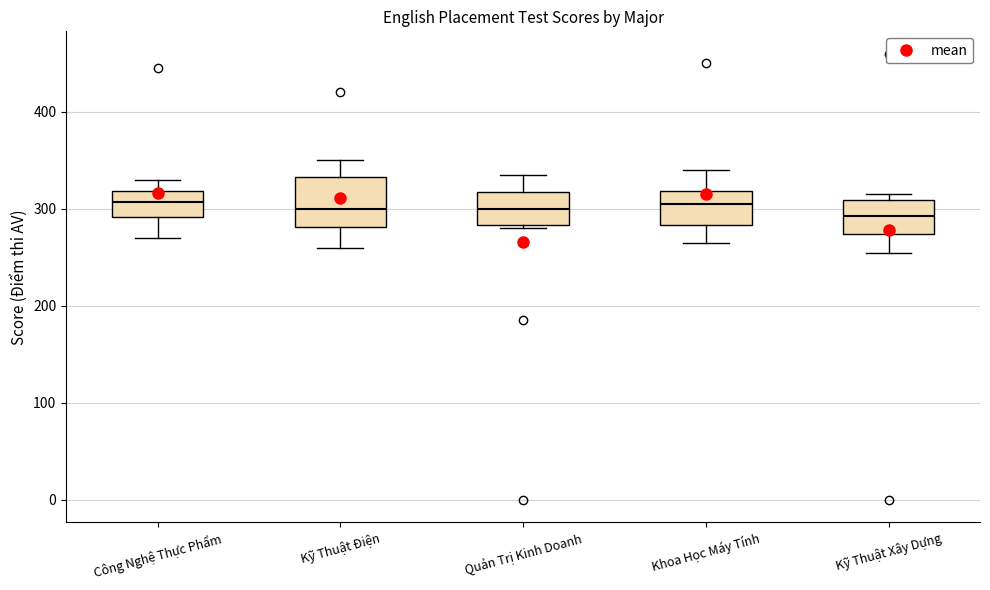

Comparing the boxes themselves (not the whiskers), which one is the tallest?

Kỹ Thuật Điện